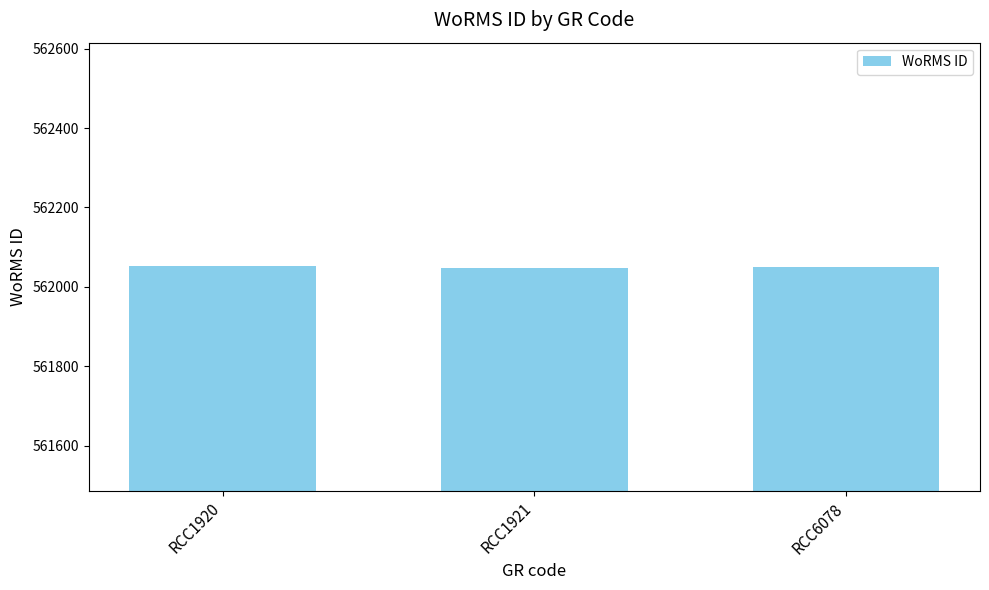

What is the average value?

562050